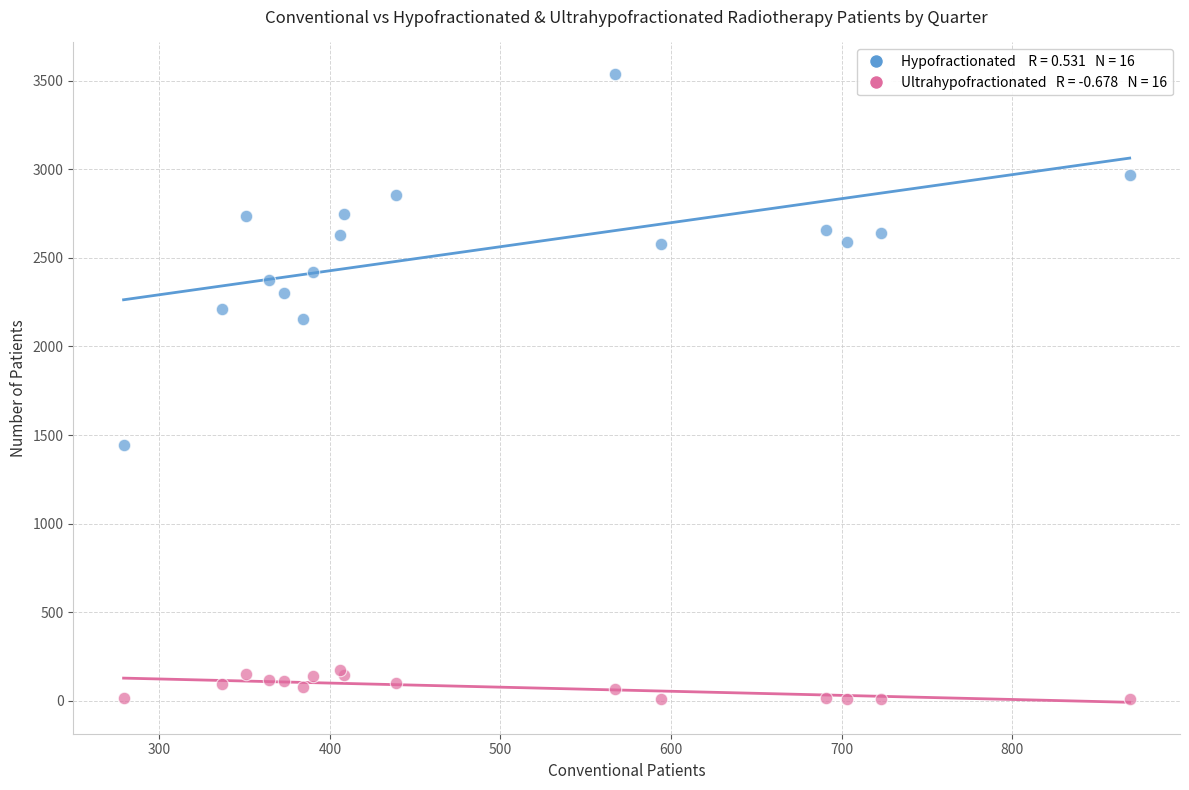

Across all series, what Y value is closest to 1773?

1444